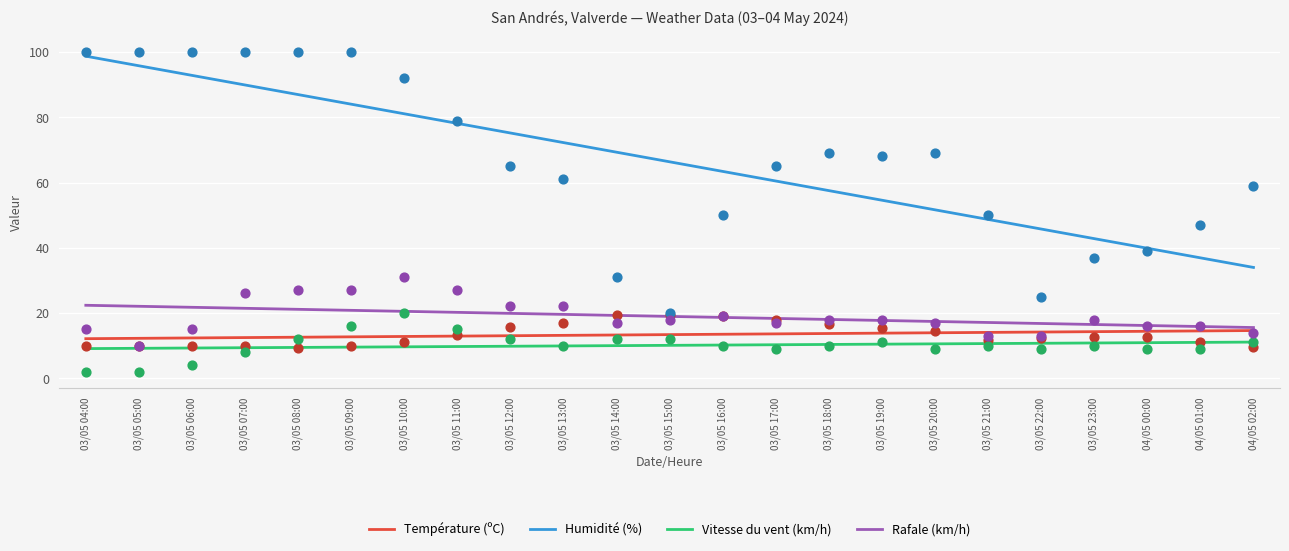

Which series has the largest total across all categories?

Humidité (%)